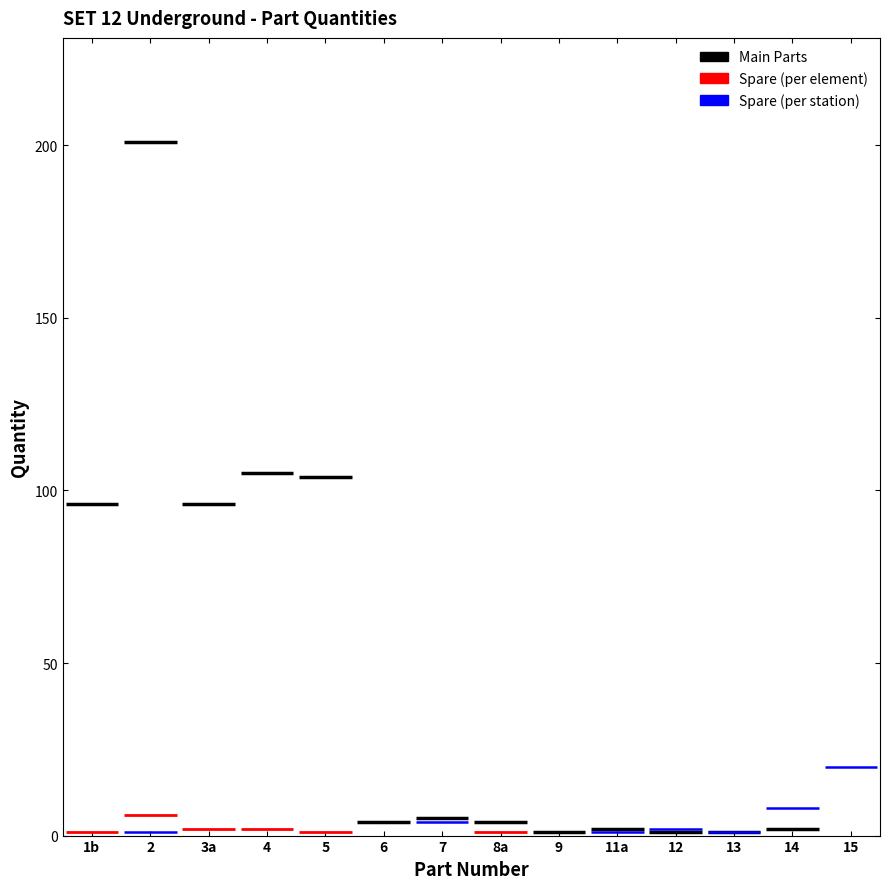

At which label is Quantity closest to 101?

5